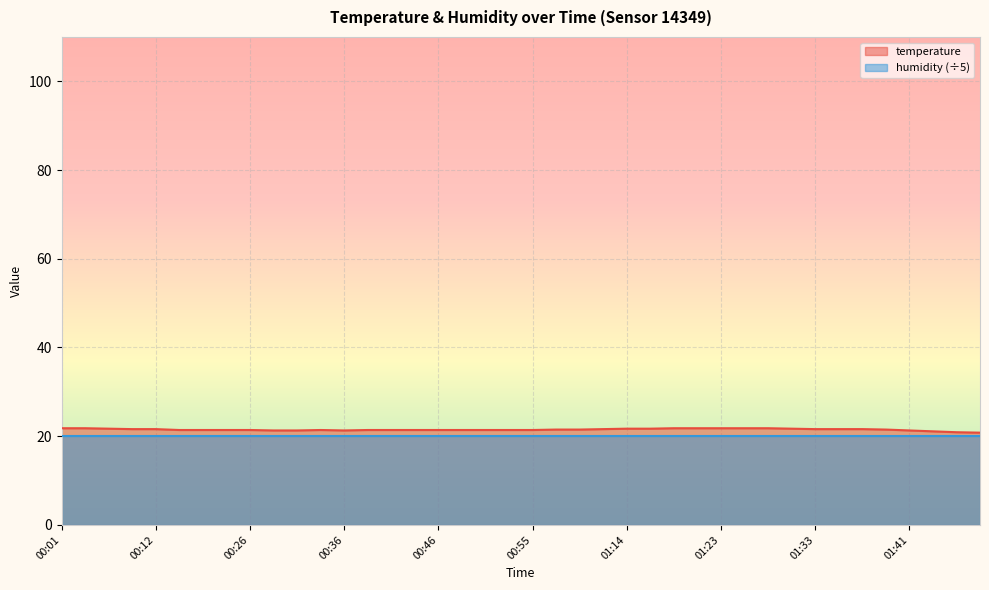

Does the chart display data point markers on the line(s)?

No